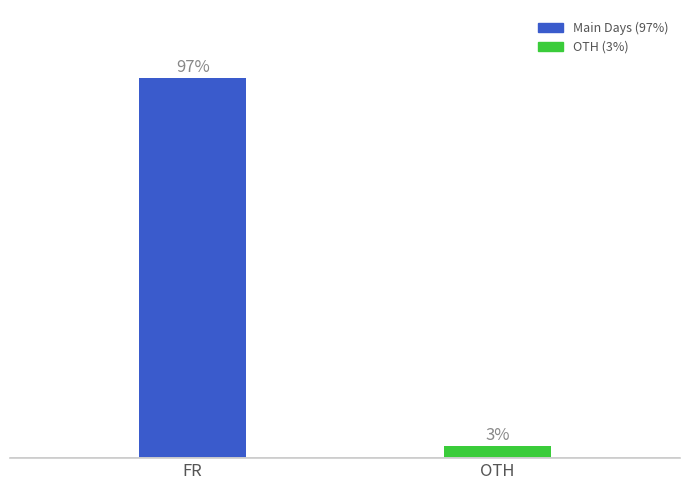

Are the bars grouped side by side (vs. stacked)?

No